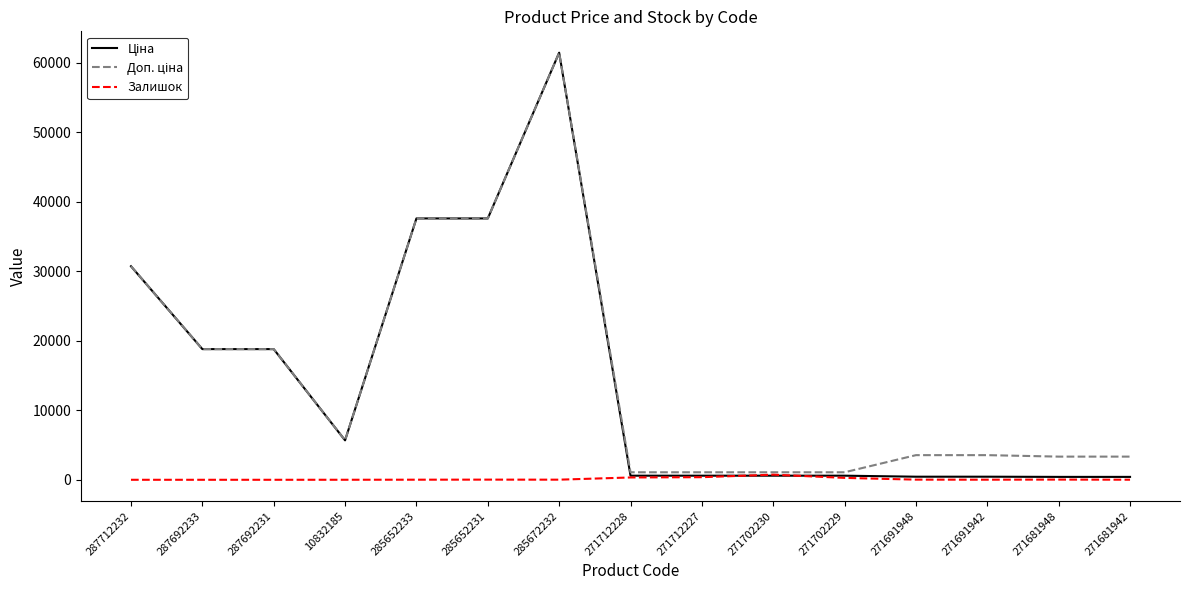

What is the total value across all series at 271681948?

3779.0